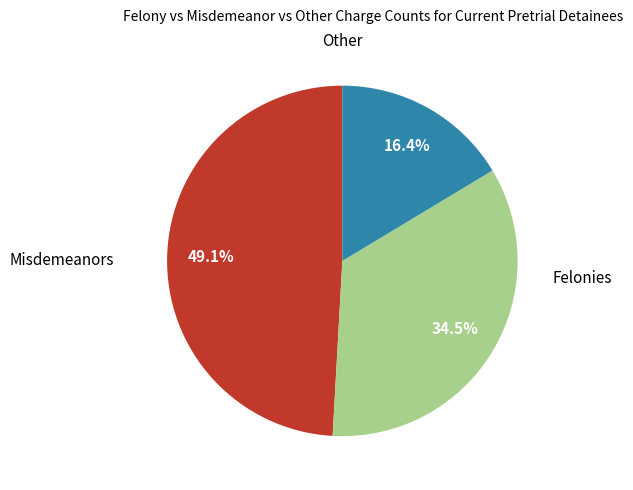

Is there a majority slice in this chart?

No